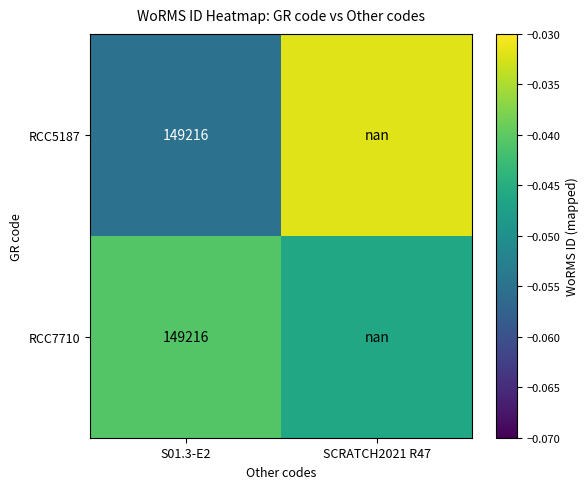

At which category does the chart reach its peak across all series?

SCRATCH2021 R47